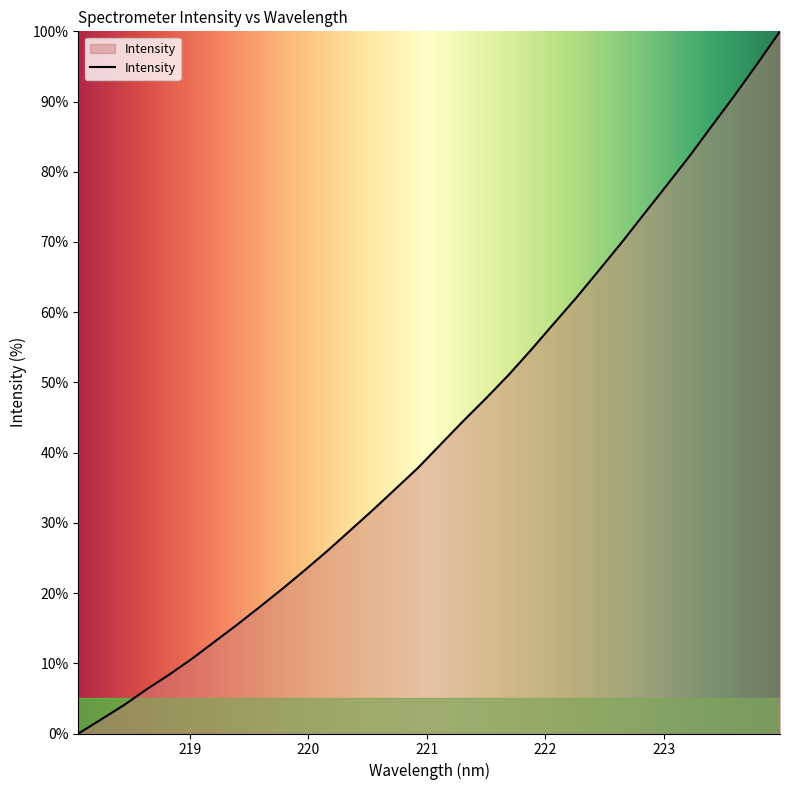

How many lines are shown in the chart?

1